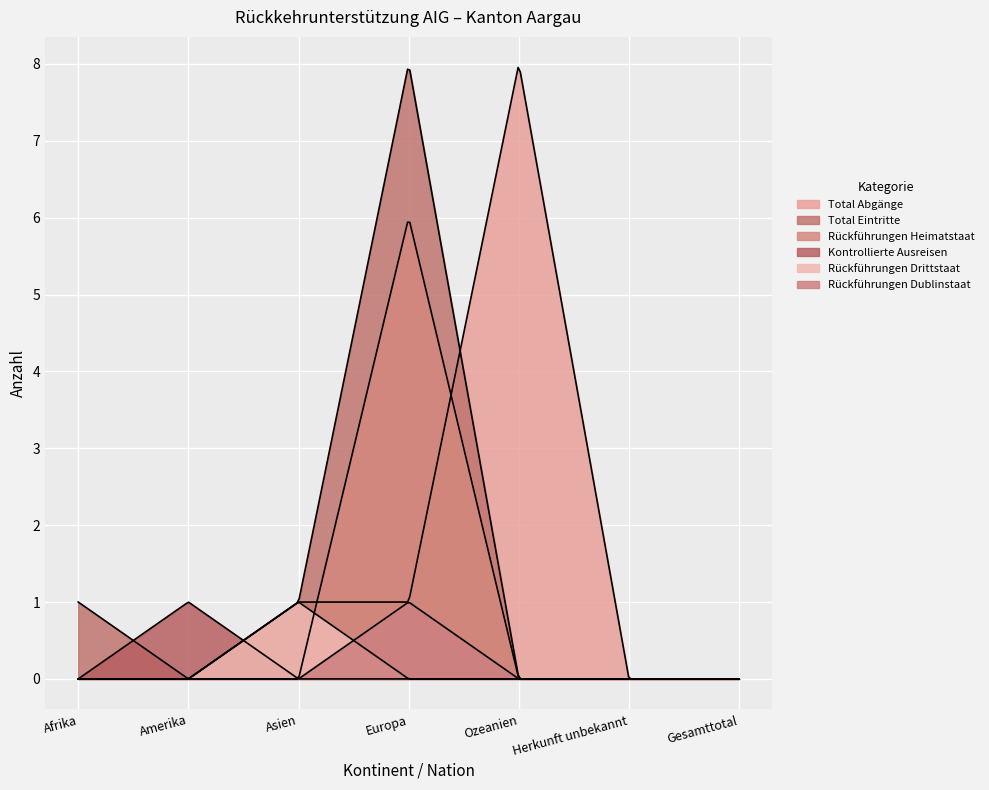

Is it true that Rückführungen Heimatstaat equals 2 at Afrika?

False